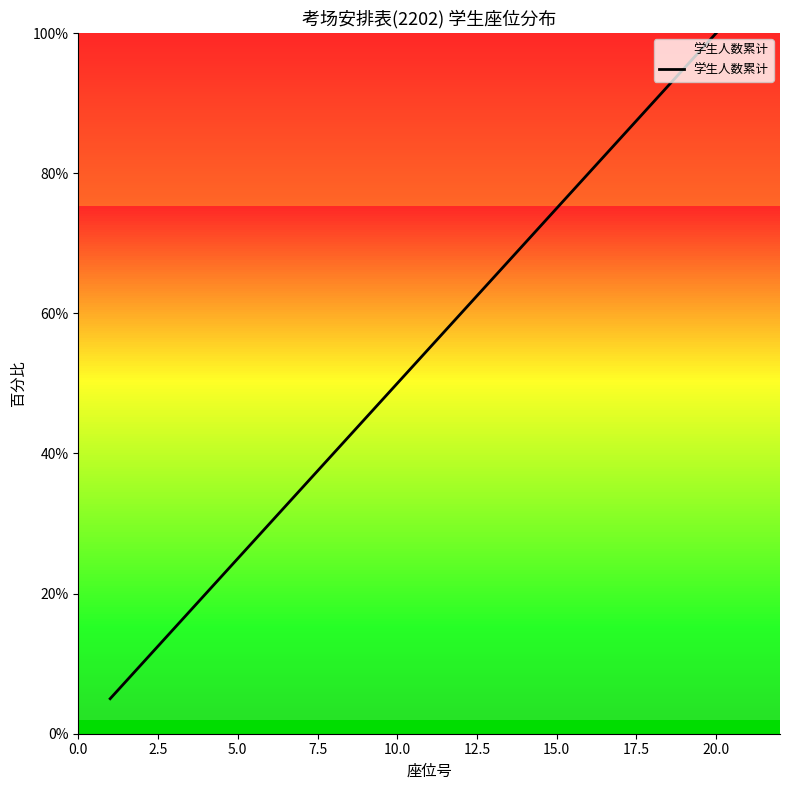

What is the difference between the maximum and second lowest values?

90.0